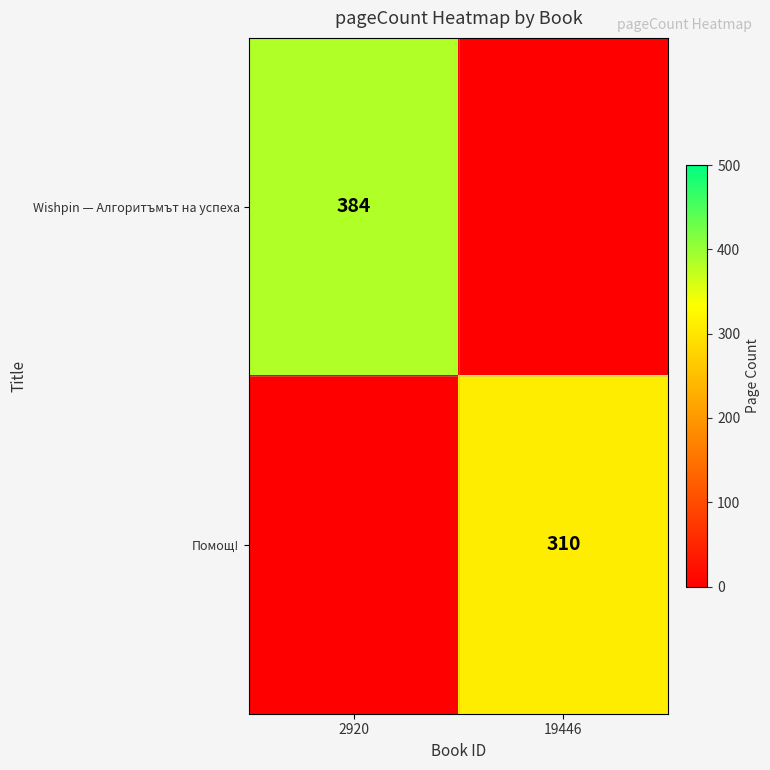

Is the value of Помощ! at 19446 greater than the value of Wishpin — Алгоритъмът на успеха at 2920?

No